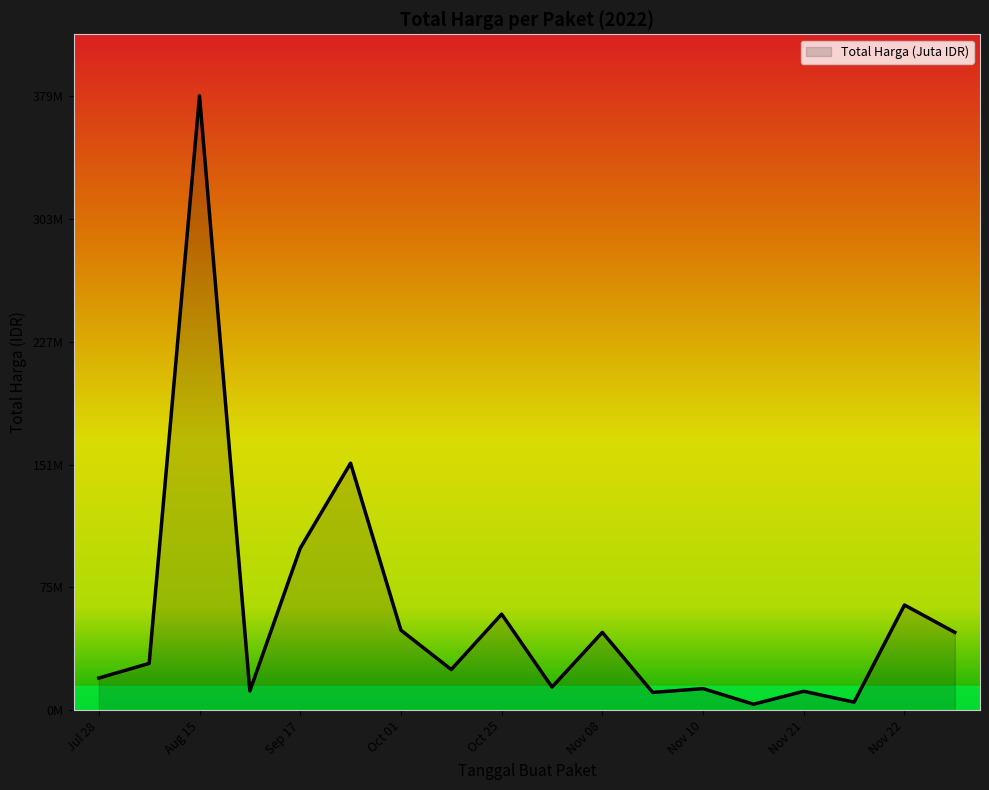

Does the chart display data point markers on the line(s)?

No